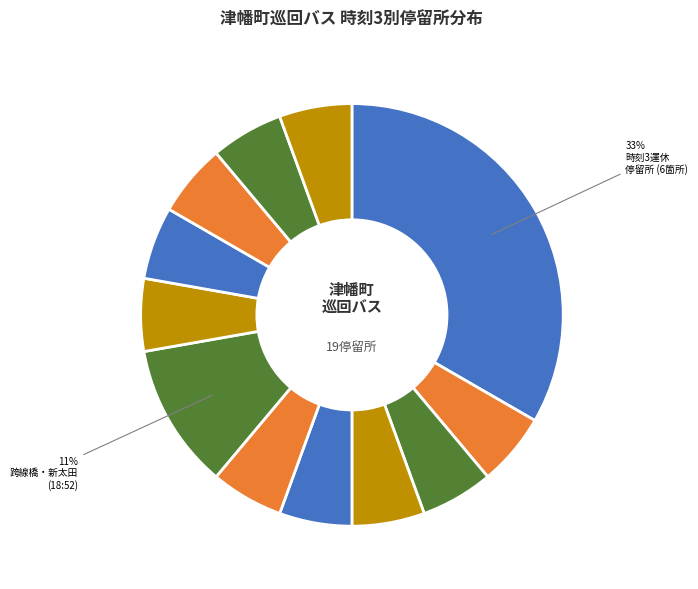

Count the number of slices in the pie.

12